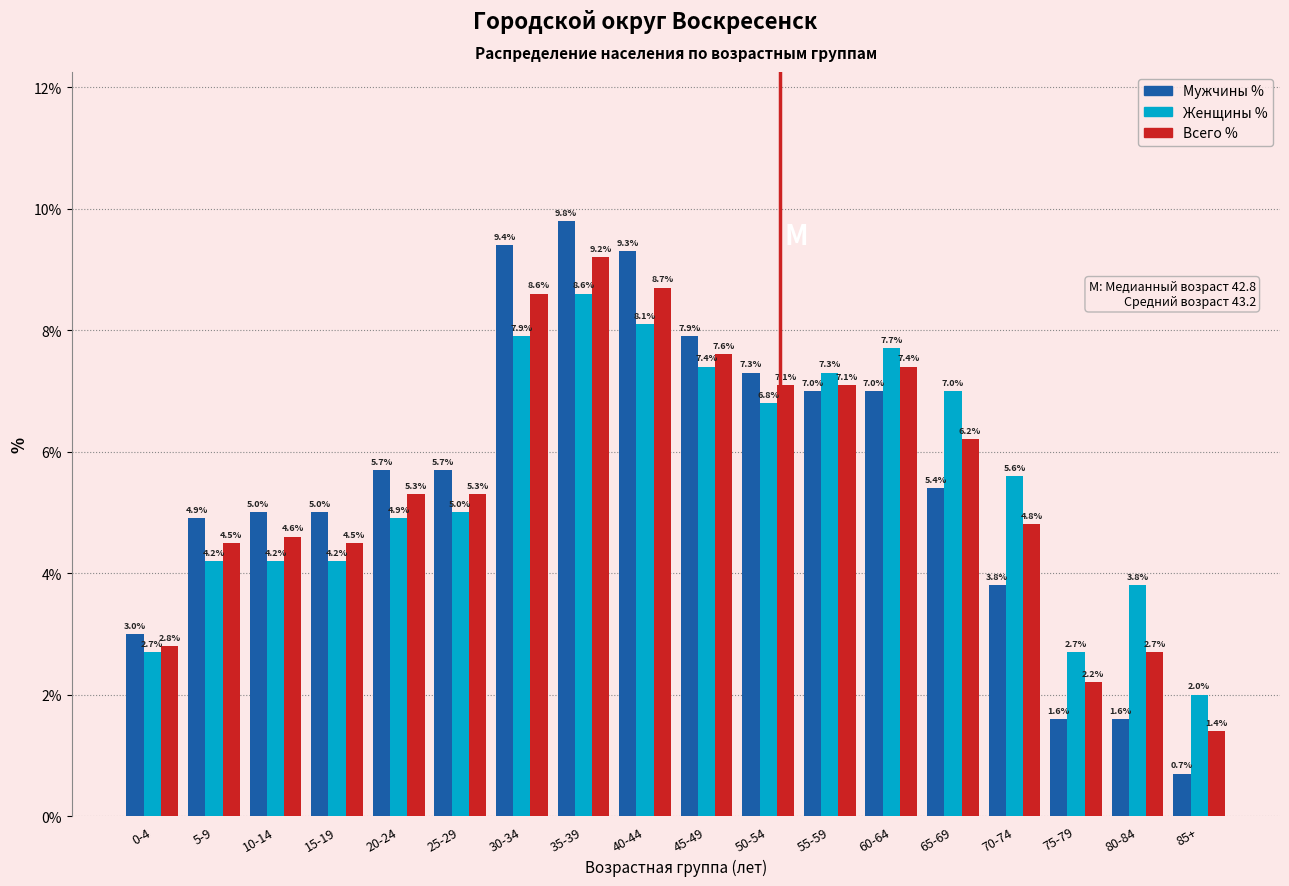

Reading left to right, extract all data points from this chart.

Мужчины %: 0-4=3.0	5-9=4.9	10-14=5.0	15-19=5.0	20-24=5.7	25-29=5.7	30-34=9.4	35-39=9.8	40-44=9.3	45-49=7.9	50-54=7.3	55-59=7.0	60-64=7.0	65-69=5.4	70-74=3.8	75-79=1.6	80-84=1.6	85+=0.7
Женщины %: 0-4=2.7	5-9=4.2	10-14=4.2	15-19=4.2	20-24=4.9	25-29=5.0	30-34=7.9	35-39=8.6	40-44=8.1	45-49=7.4	50-54=6.8	55-59=7.3	60-64=7.7	65-69=7.0	70-74=5.6	75-79=2.7	80-84=3.8	85+=2.0
Всего %: 0-4=2.8	5-9=4.5	10-14=4.6	15-19=4.5	20-24=5.3	25-29=5.3	30-34=8.6	35-39=9.2	40-44=8.7	45-49=7.6	50-54=7.1	55-59=7.1	60-64=7.4	65-69=6.2	70-74=4.8	75-79=2.2	80-84=2.7	85+=1.4